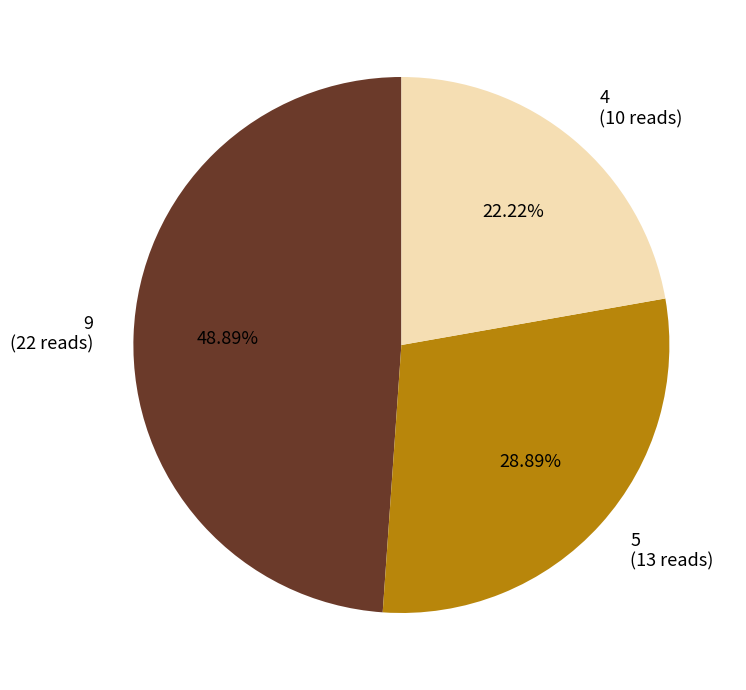

Rank the categories by value from highest to lowest.

9 (22 reads), 5 (13 reads), 4 (10 reads)